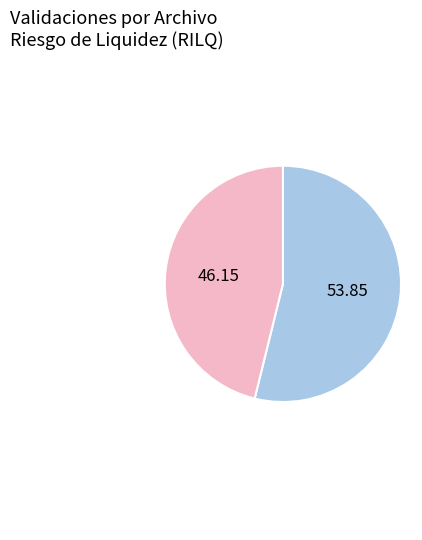

Is there any slice that represents more than half of the pie?

Yes